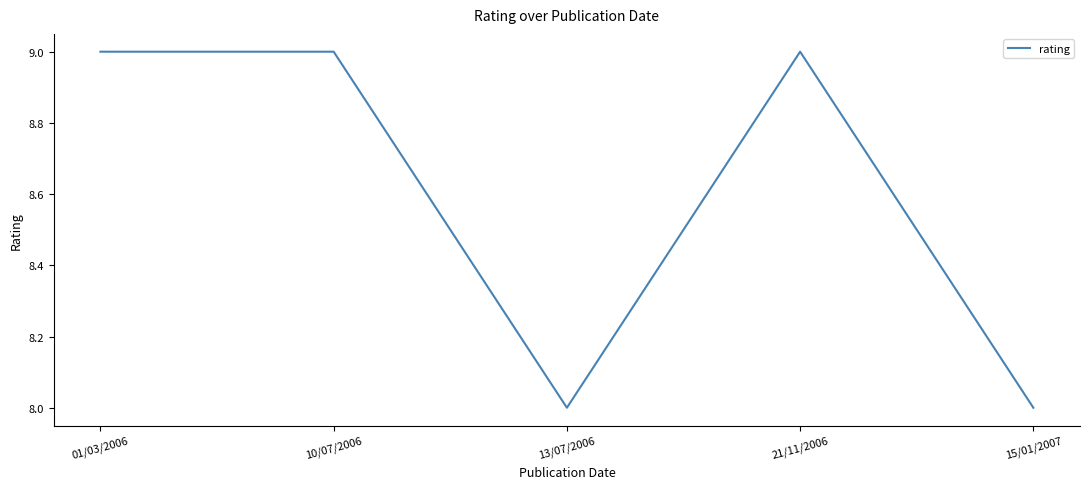

List the labels in order of value, largest first.

01/03/2006, 10/07/2006, 21/11/2006, 21/11/2006, 13/07/2006, 15/01/2007